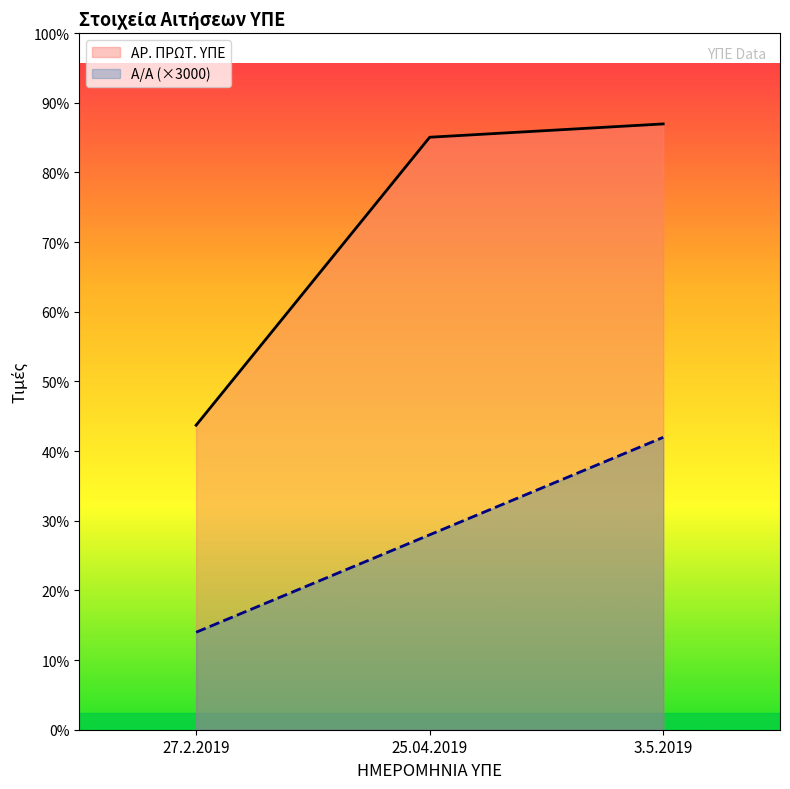

Which category has the lowest value in the Α/Α series?

27.2.2019